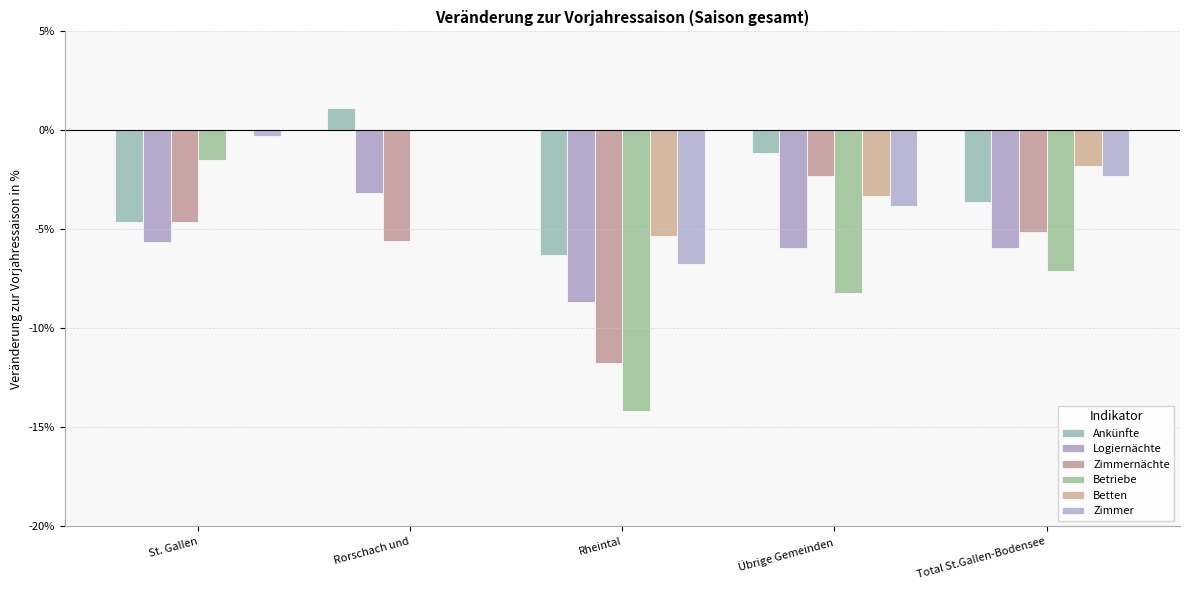

Does the chart contain stacked bars?

No